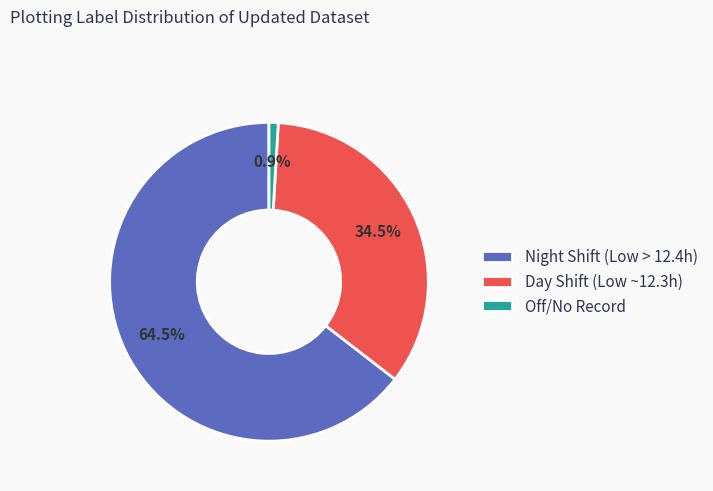

Do Day Shift (Low ~12.3h) and Night Shift (Low > 12.4h) together represent more than half of the pie?

Yes